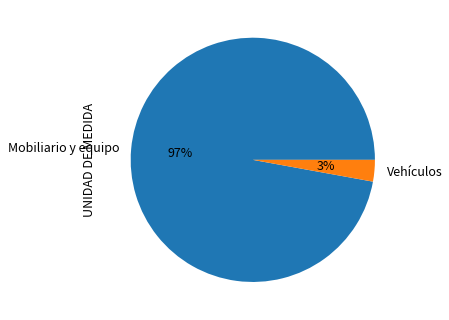

Which slice is the largest?

Mobiliario y equipo